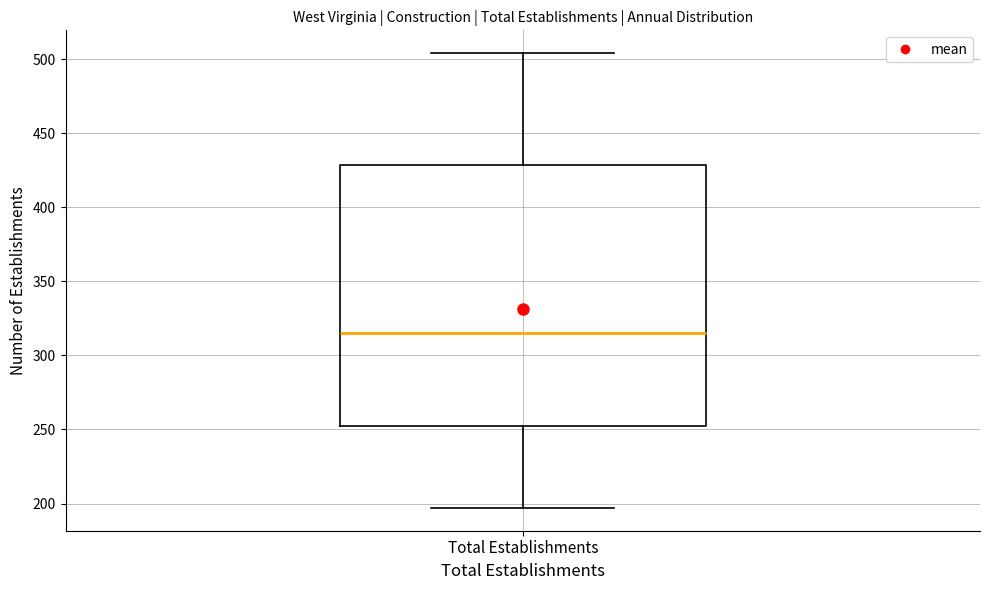

Transcribe this box plot: give where the median line is, the range the box spans, and where the two whiskers end, as read against the y-axis. The values are not printed on the chart, so give them approximately, as read against the axis.

median 315, box 255 to 430, whiskers 195 to 505